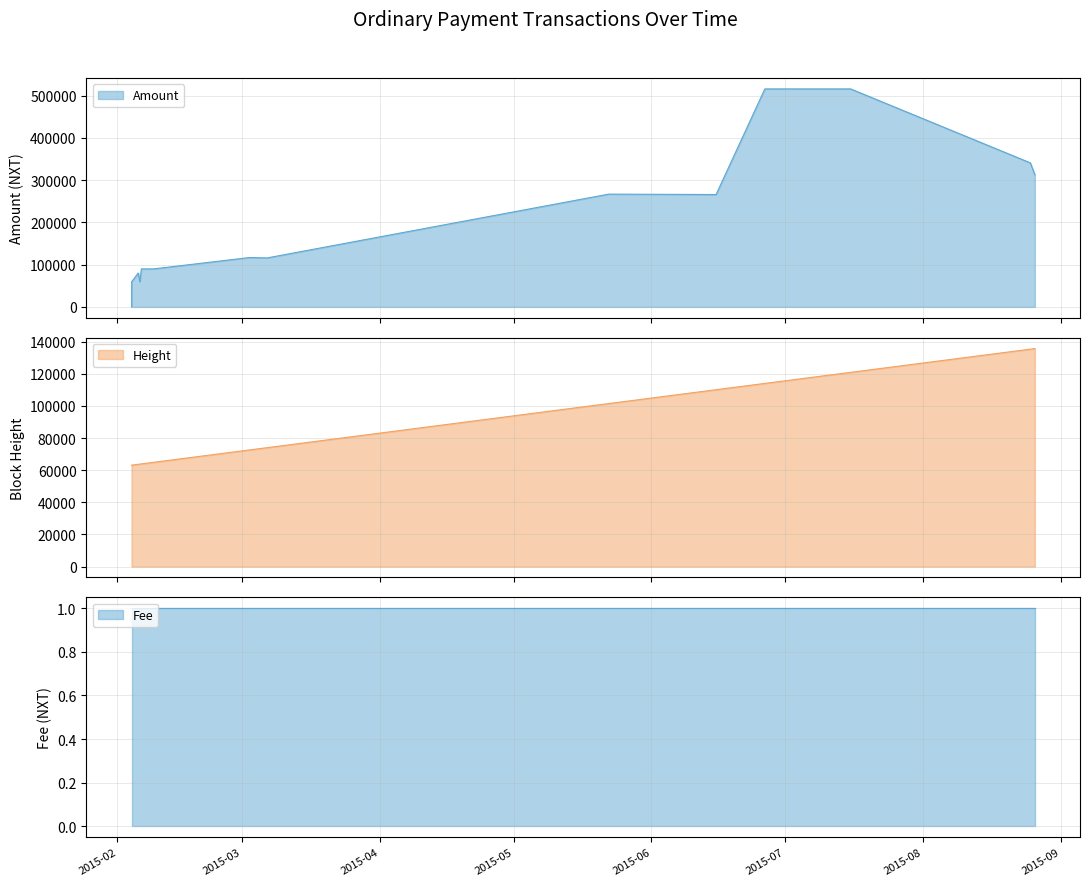

What is the lowest value of the Height series?

63159